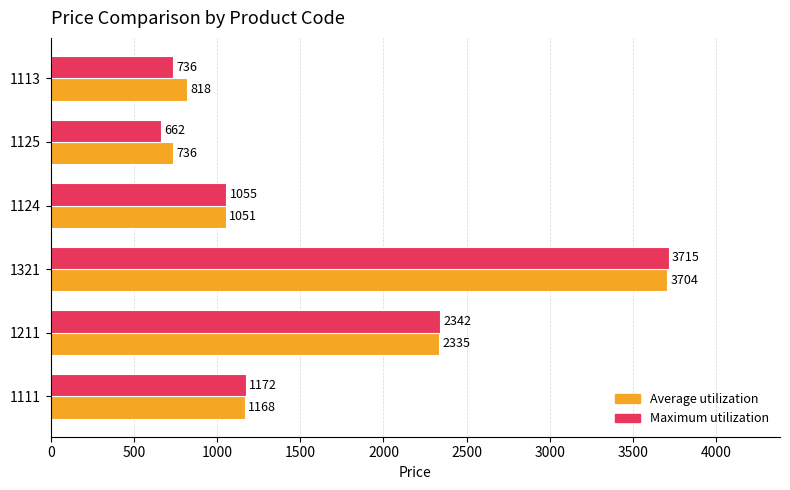

What is the maximum value for Average utilization?

3704